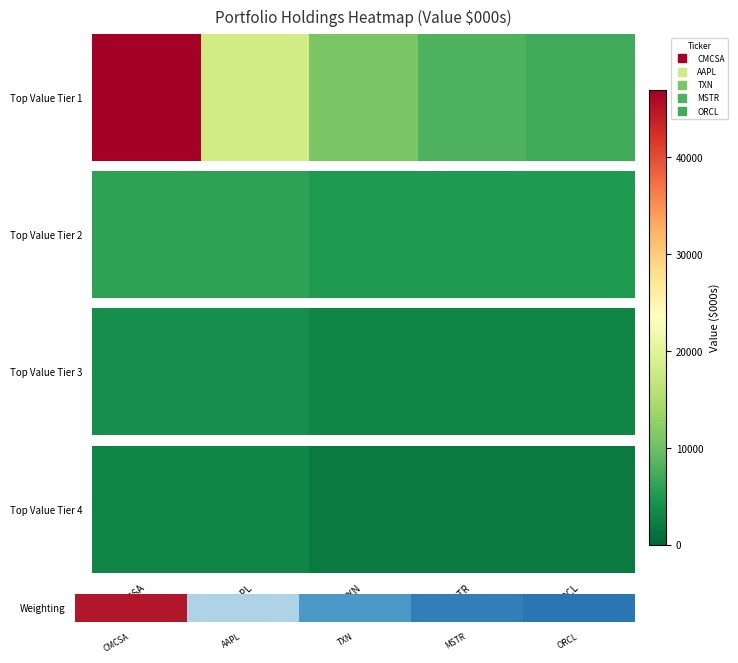

Reading left to right, transcribe all the data shown in this chart.

31.5	12.1	7.4	5.4	4.7